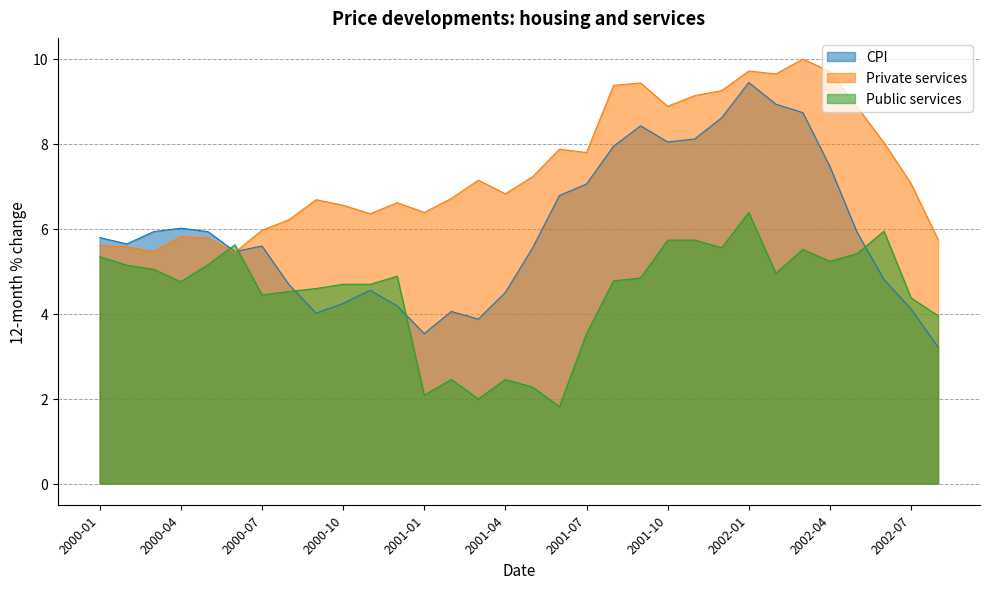

What is the total value across all series at 2000-10?

15.5